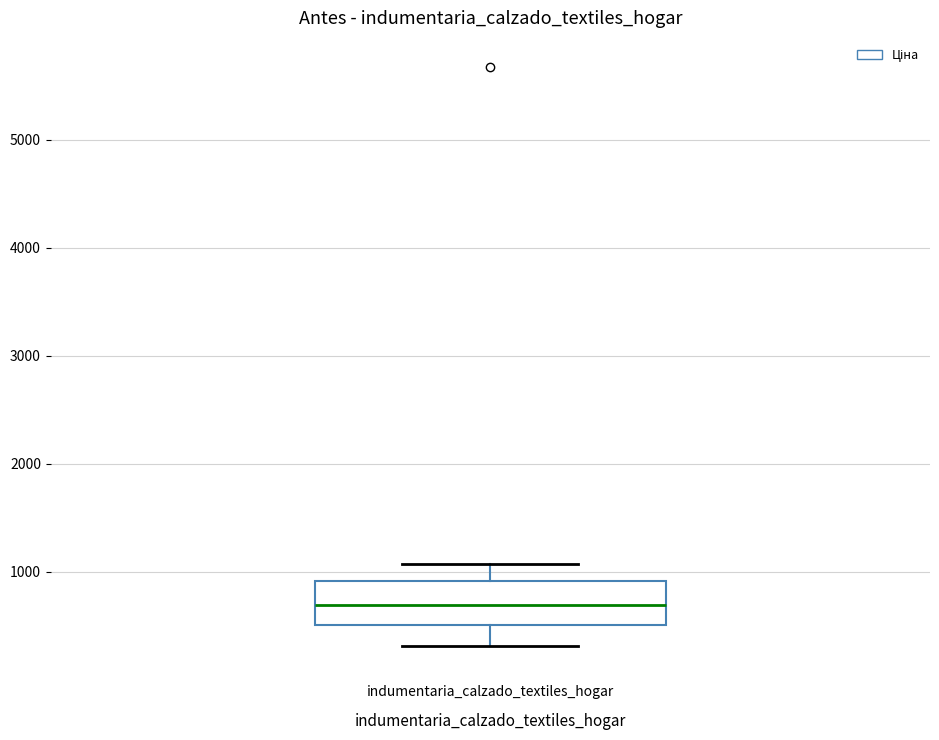

Where does the upper whisker of the box for indumentaria_calzado_textiles_hogar end on the y-axis? The values are not printed on the chart, so give them approximately, as read against the axis.

1100